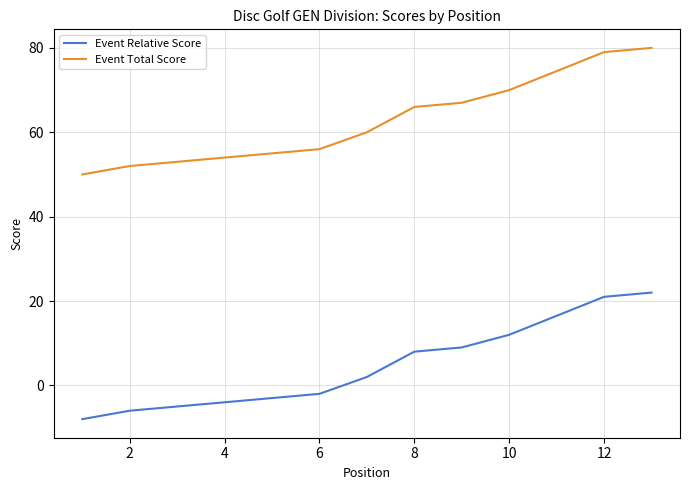

At 12, list the series in order from largest to smallest.

Event Total Score, Event Relative Score